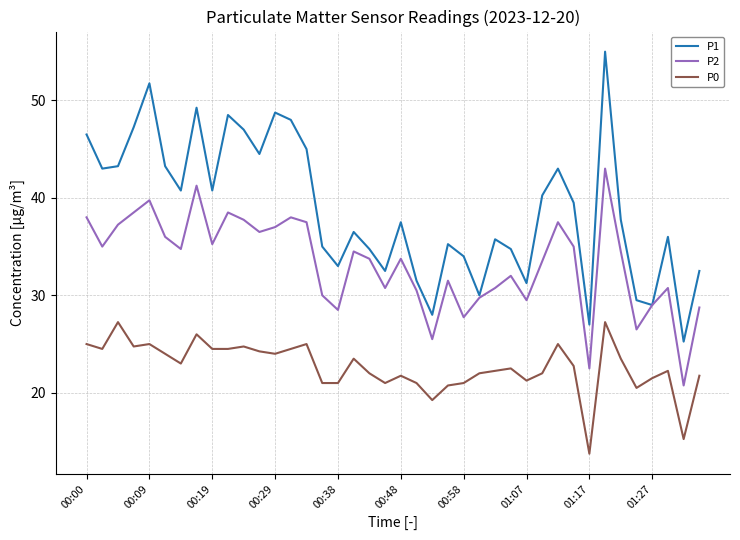

At how many categories does at least one series exceed 51?

2